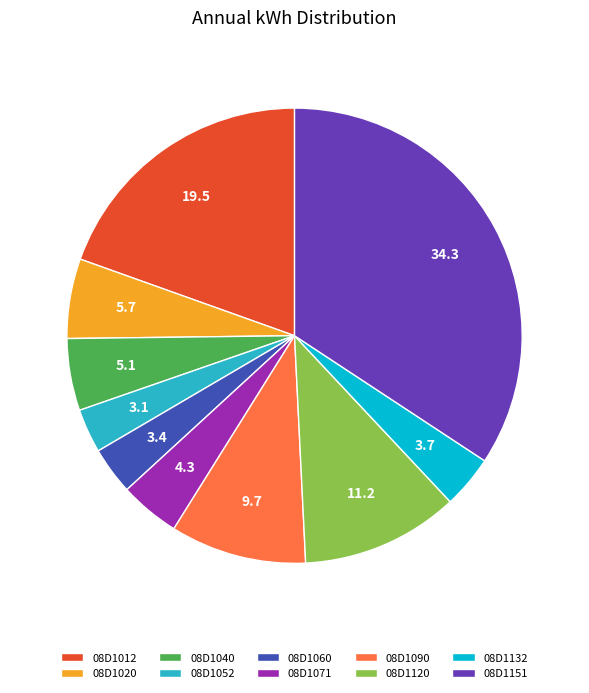

Which category has the biggest portion of the pie?

08D1151